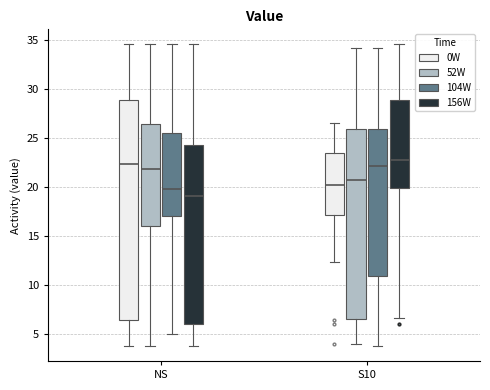

Comparing the boxes themselves (not the whiskers), which one is the tallest?

NS (0W)